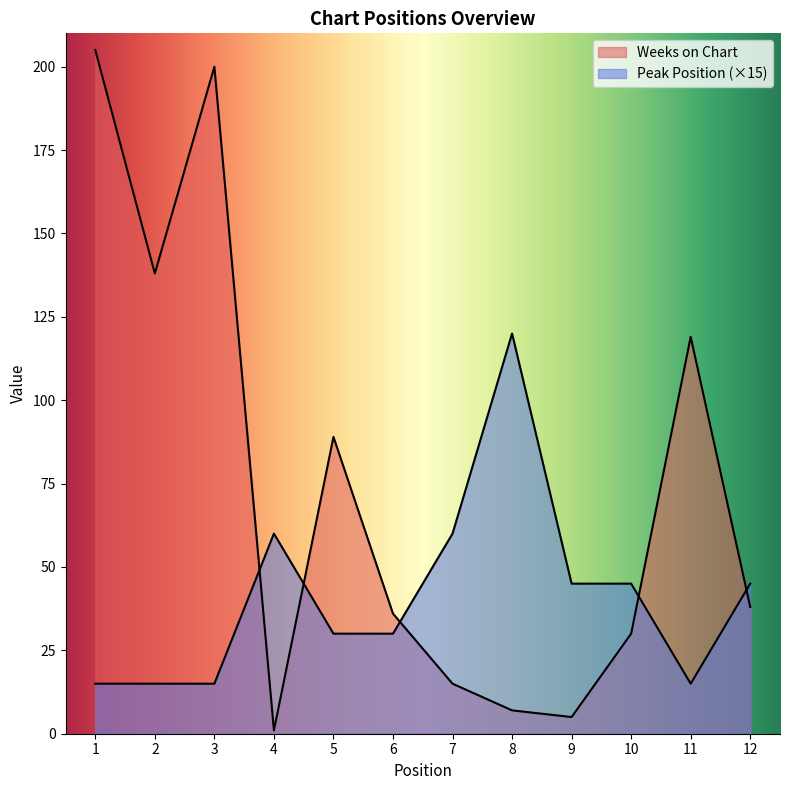

How many data points in Peak Position are less than 45?

6